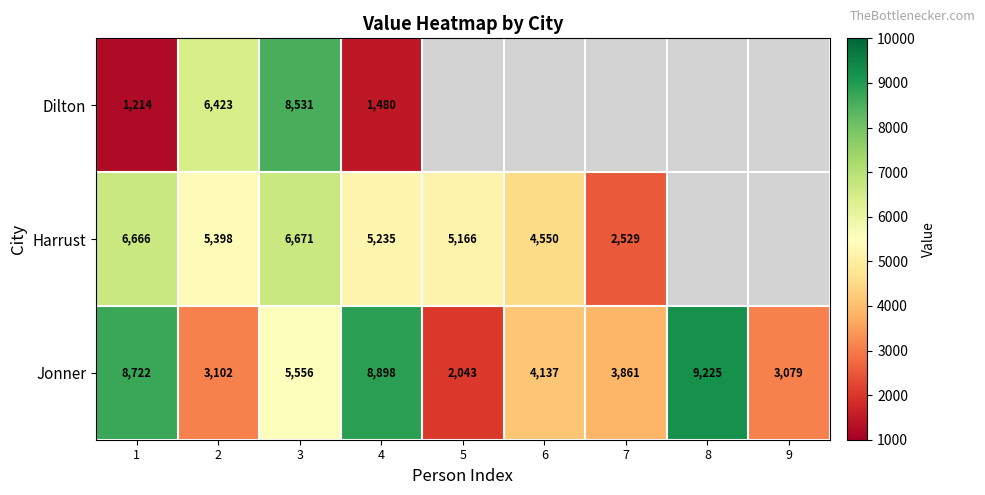

The Dilton series shows 1480 at 4. True or false?

True